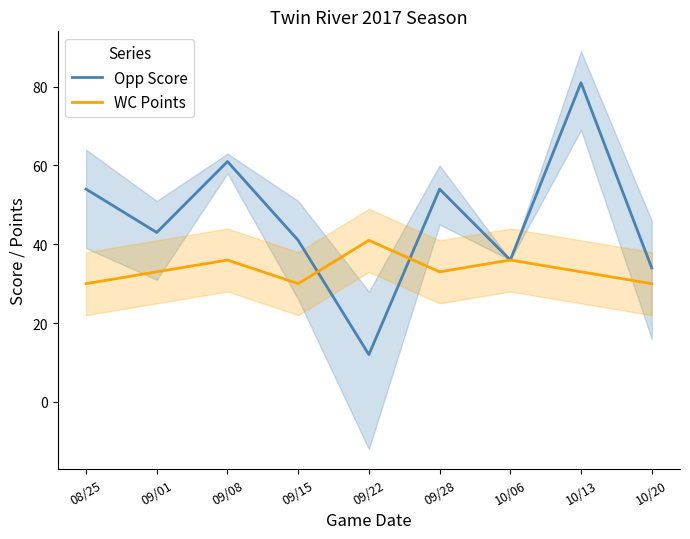

How many values in the Opp Score series exceed 43?

4